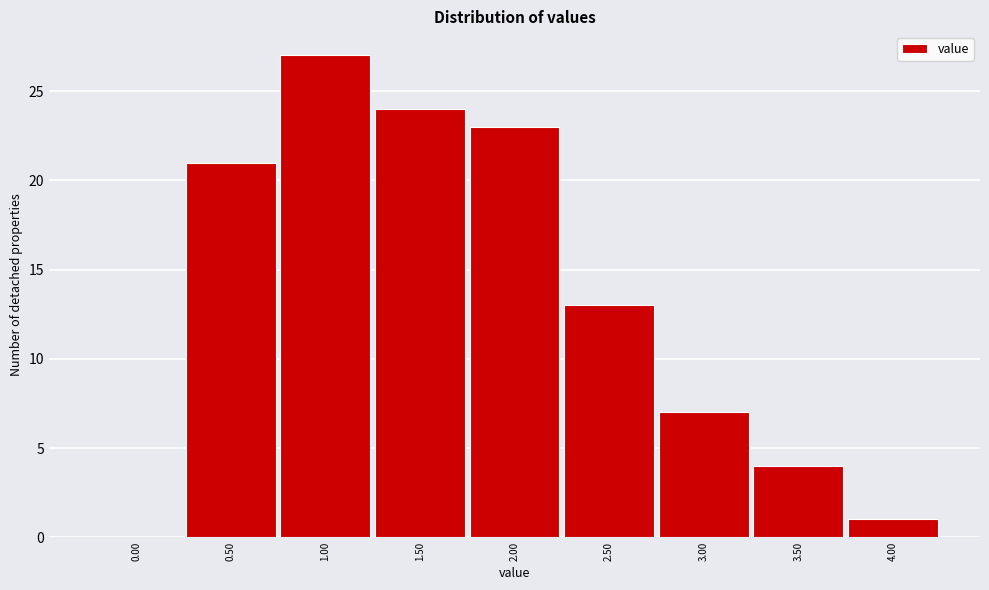

Reading right to left, transcribe all the data shown in this chart.

4.00=1	3.50=4	3.00=7	2.50=13	2.00=23	1.50=24	1.00=27	0.50=21	0.00=0